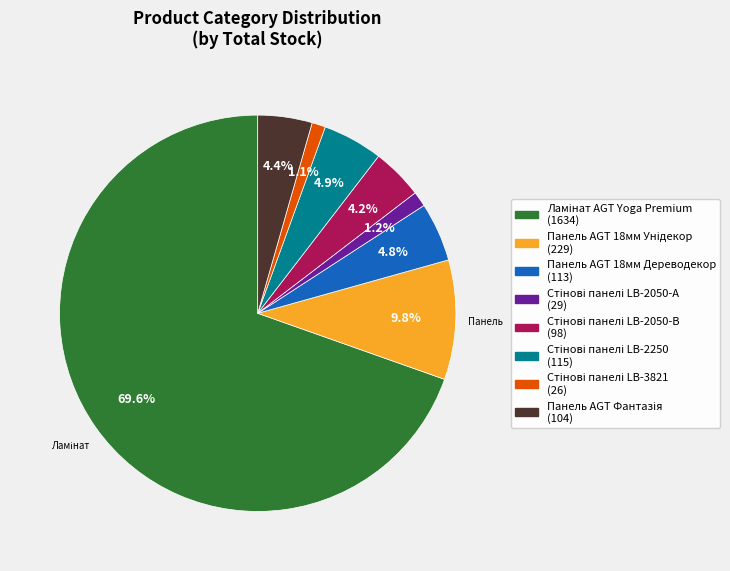

Does any single category account for the majority?

Yes